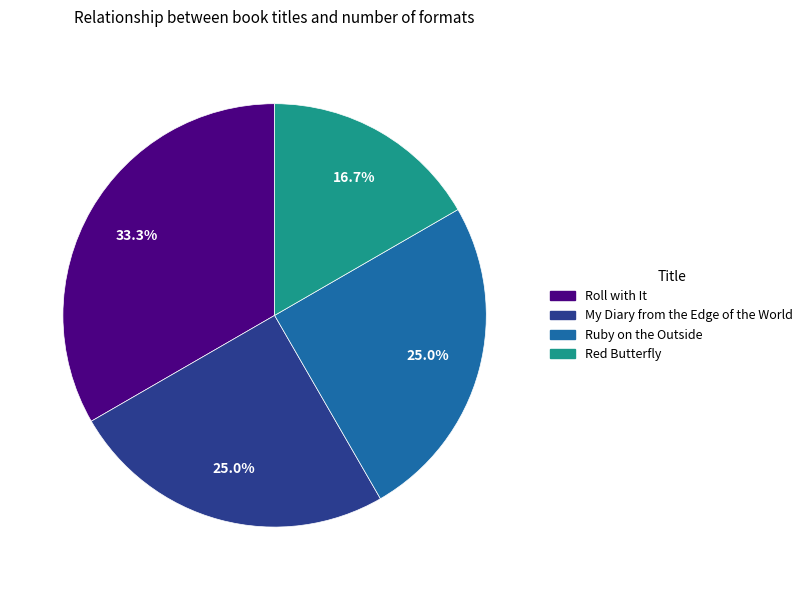

Approximately how many times larger is the value at Ruby on the Outside compared to My Diary from the Edge of the World?

1.0